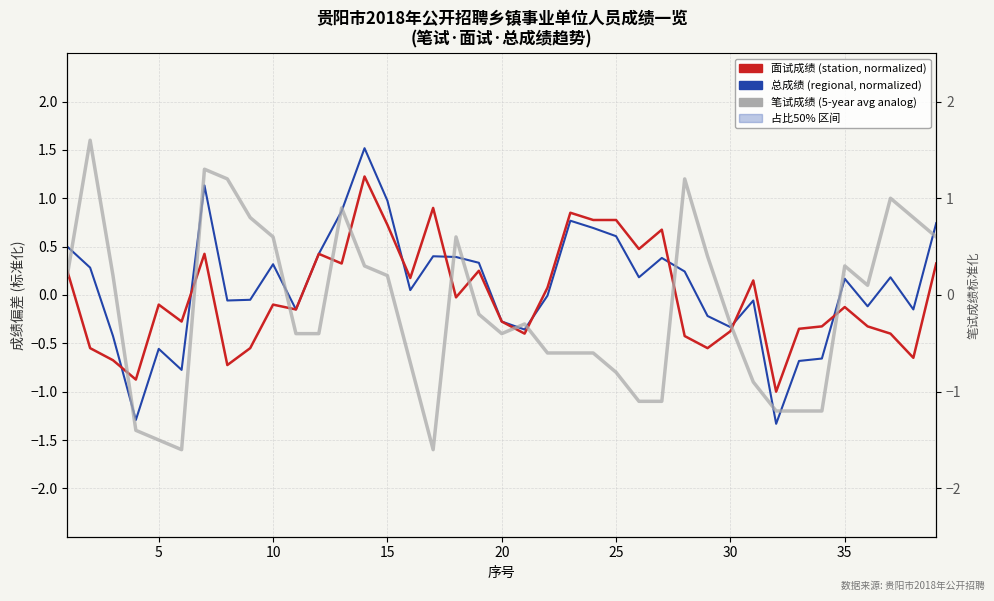

What is the value of the 笔试成绩 (normalized) point at the 9th from the left?

0.8